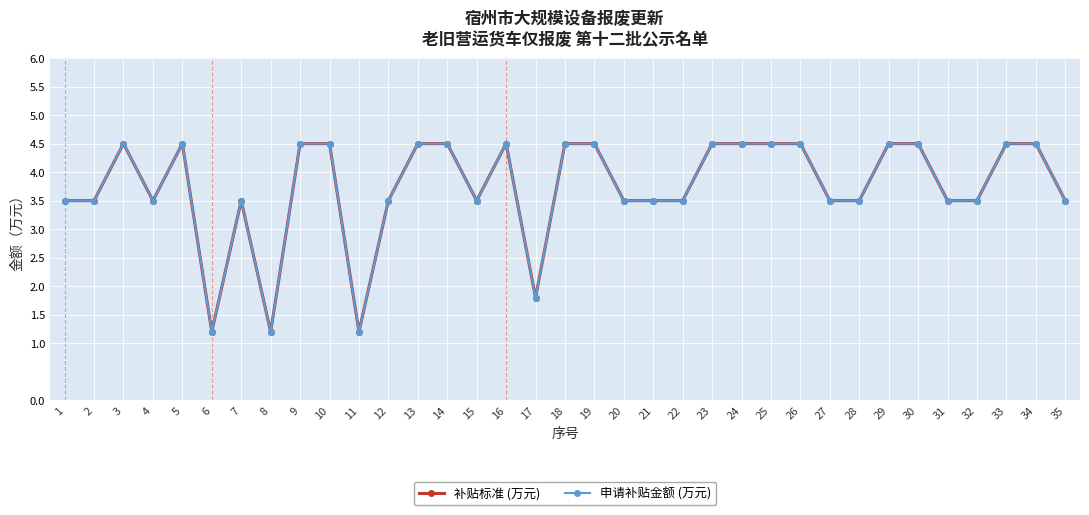

Is it true that 申请补贴金额 (万元) equals 5.4 at 1?

False